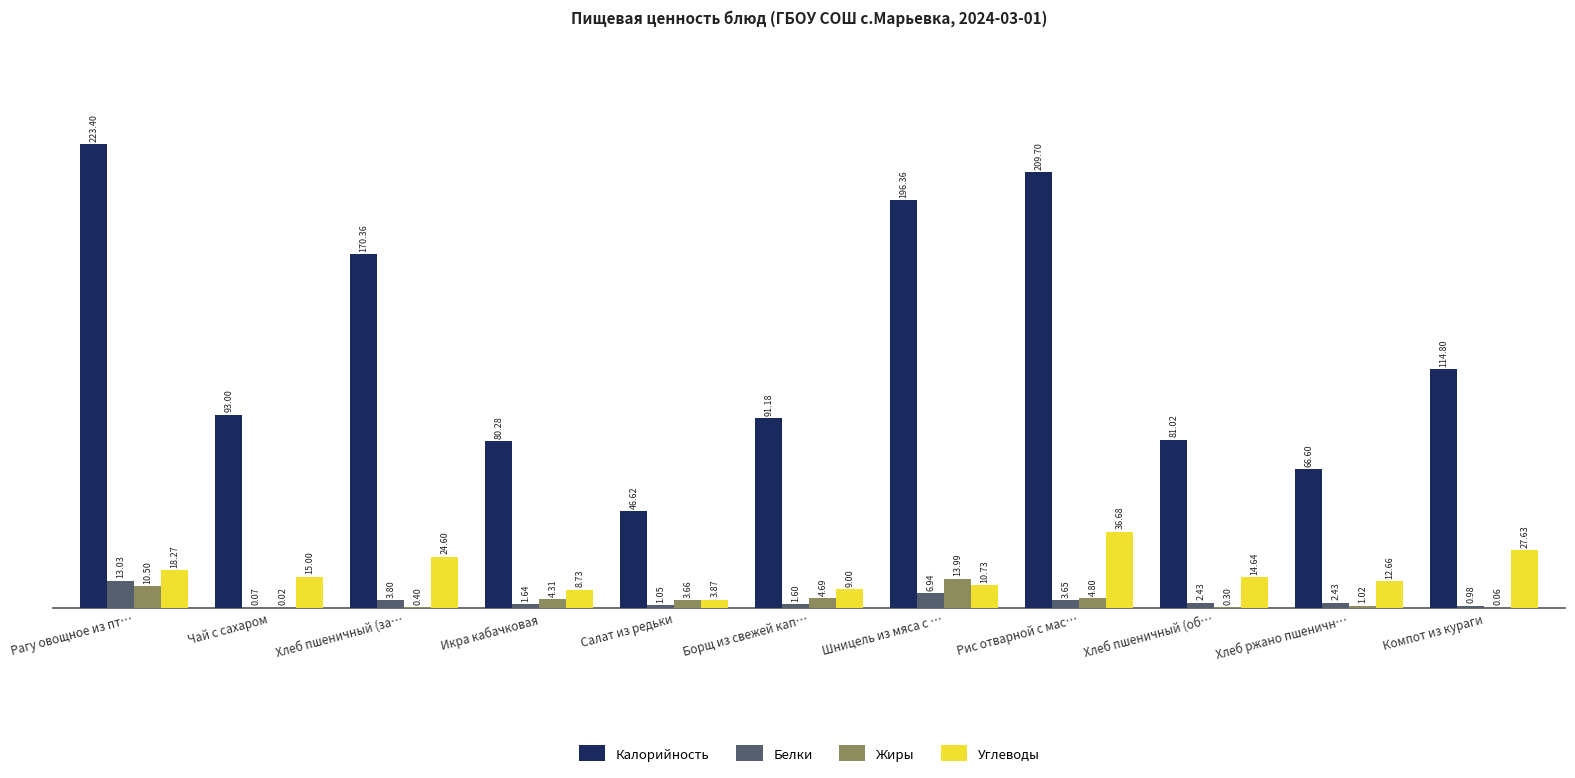

Where does the Углеводы series first go above 14?

Рагу овощное из пт…